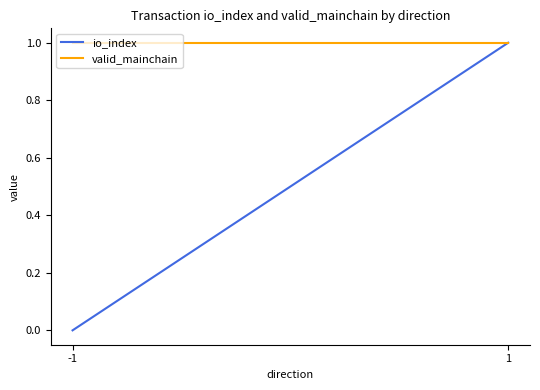

The io_index series shows 1 at 1. True or false?

True